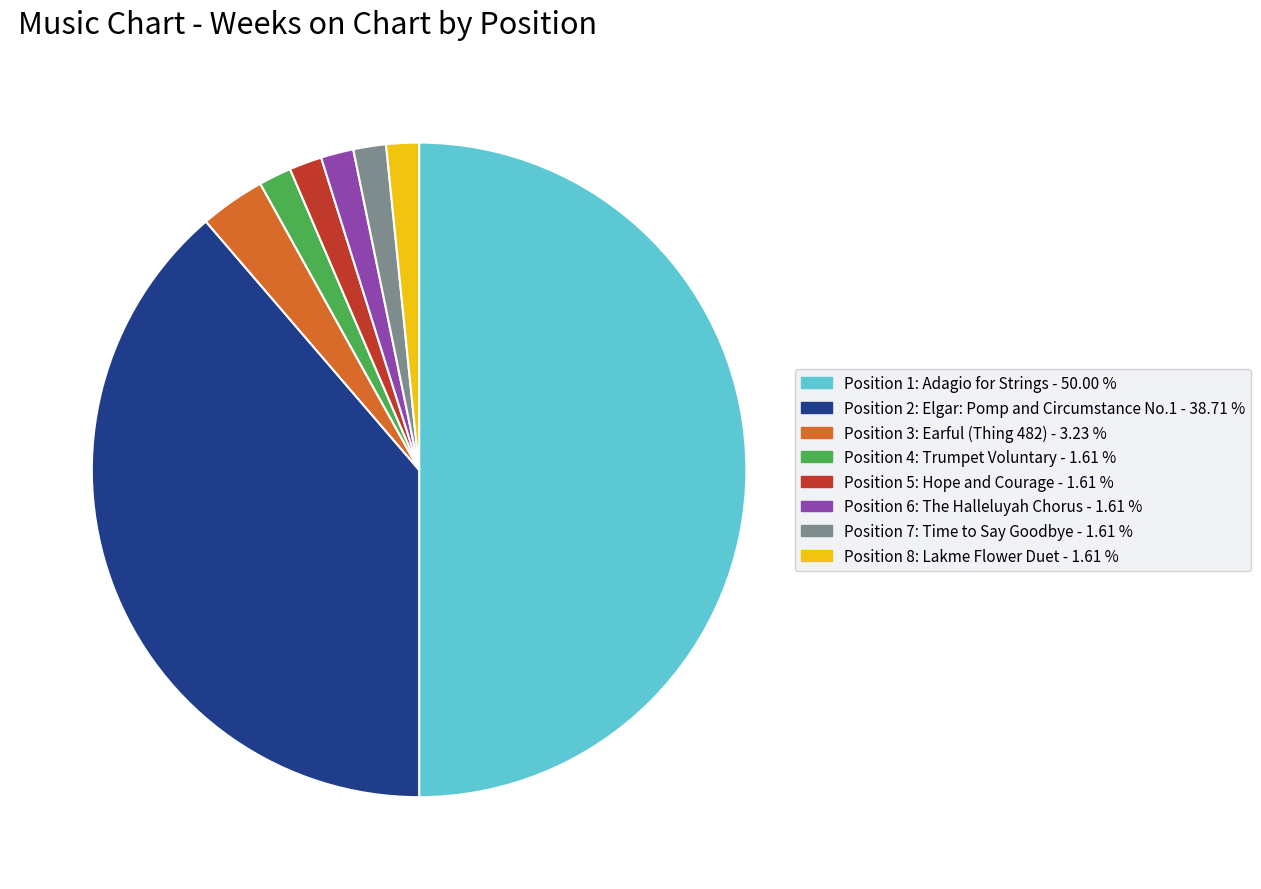

Count the number of slices in the pie.

8